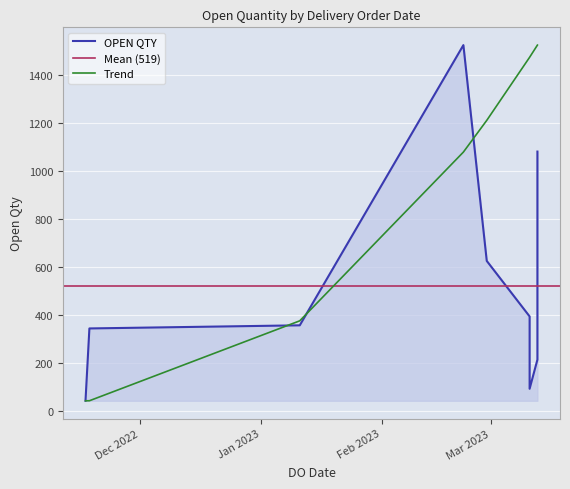

What is the change in value from 17/11/2022 to 18/11/2022?

+301